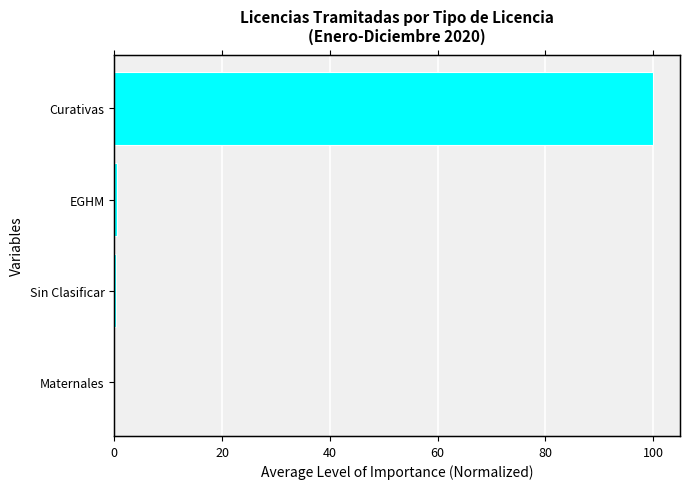

What is the average value?

25.2